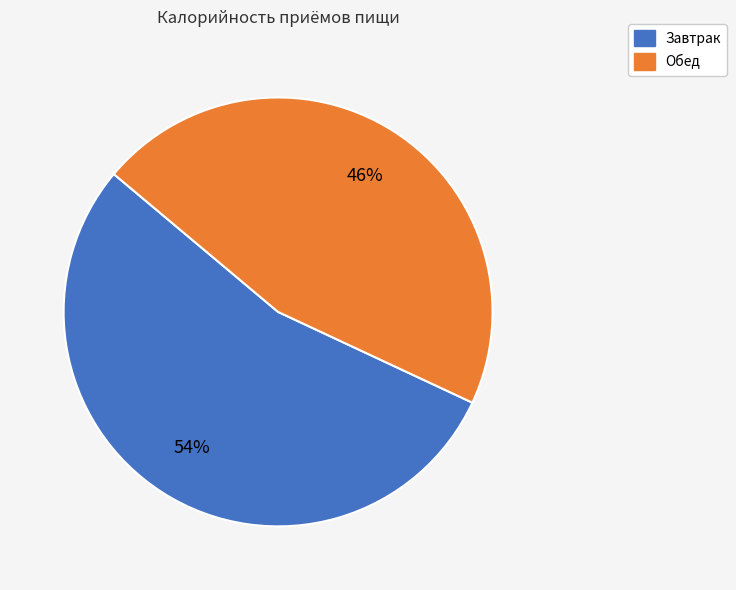

The Завтрак slice represents 62% of the pie. True or false?

False